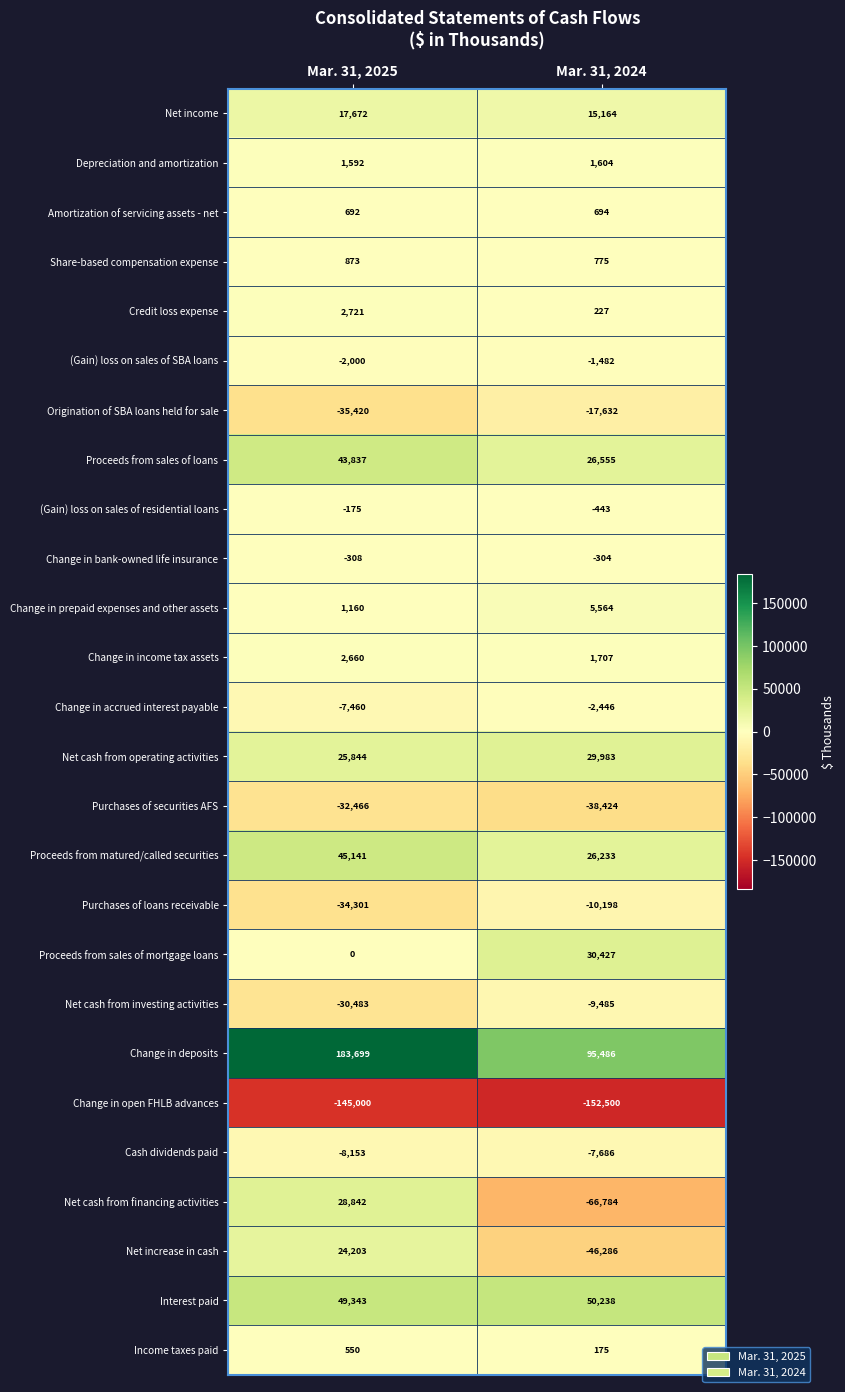

Count the number of categories in the chart.

2